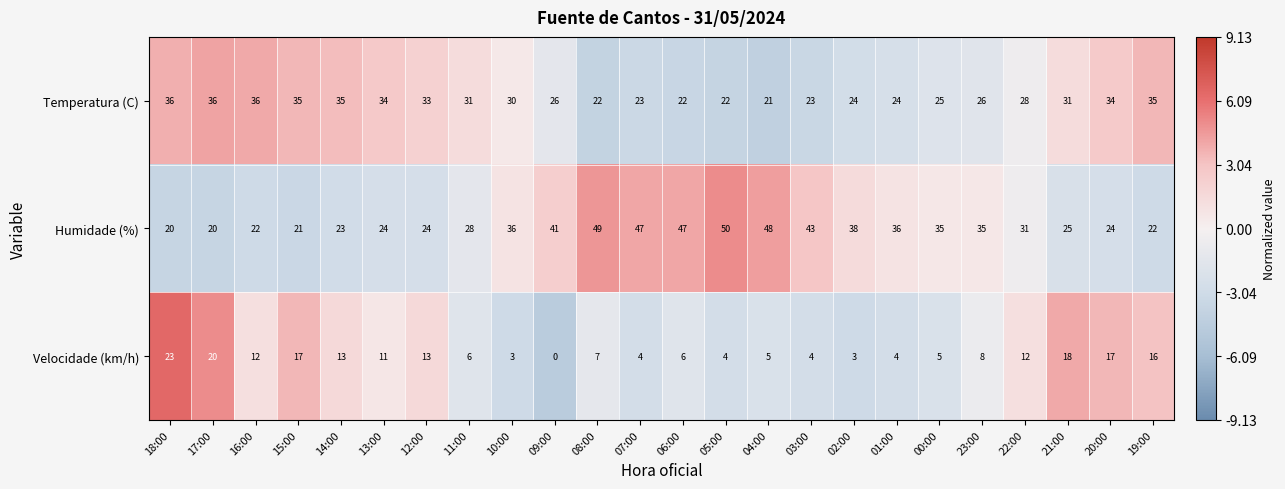

At which category does the chart reach its peak across all series?

05:00